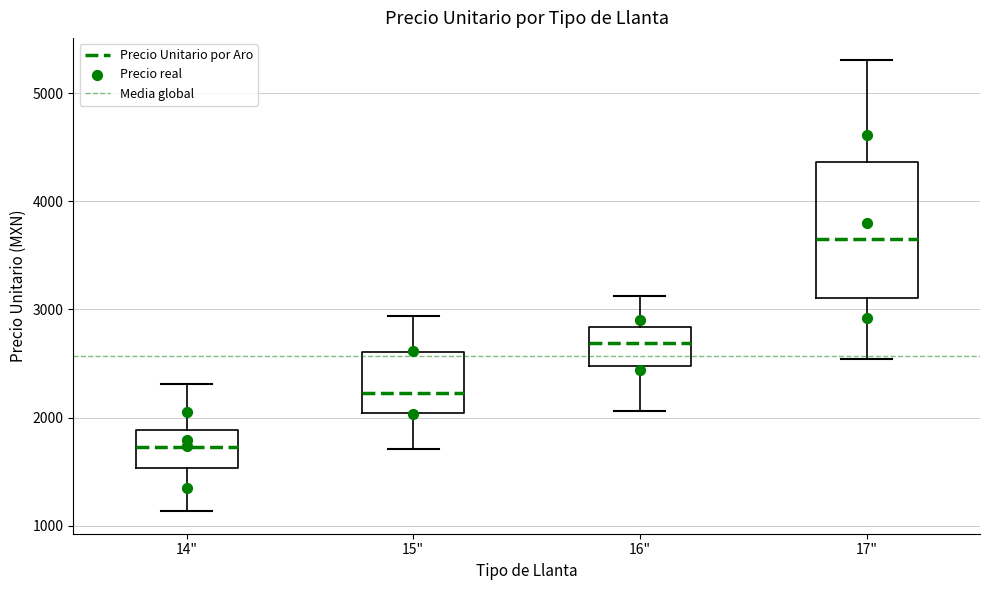

Reading left to right, read every box against the y-axis: the position of its median line, the range the box covers, and the ends of its whiskers. The values are not printed on the chart, so give them approximately, as read against the axis.

14": median 1700, box 1500 to 1900, whiskers 1100 to 2300
15": median 2200, box 2000 to 2600, whiskers 1700 to 2900
16": median 2700, box 2500 to 2800, whiskers 2100 to 3100
17": median 3600, box 3100 to 4400, whiskers 2500 to 5300